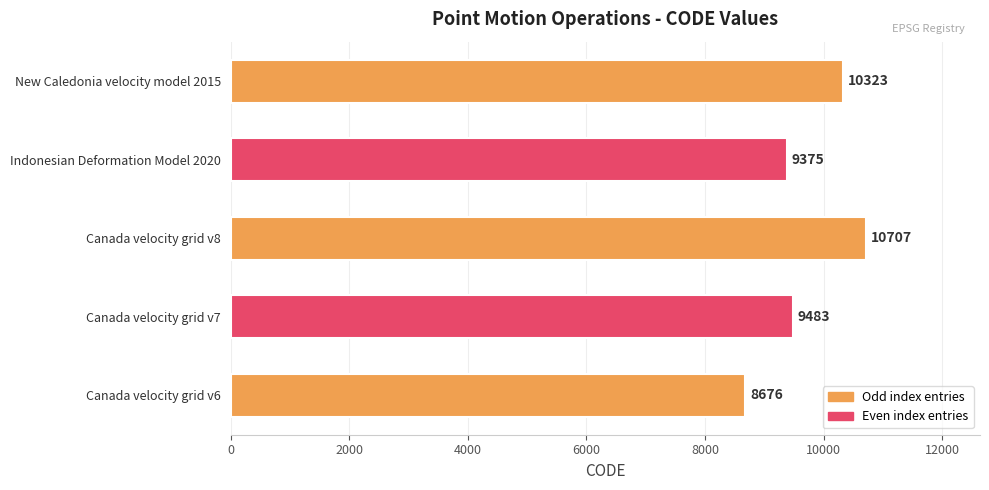

Count the number of data series in this chart.

1